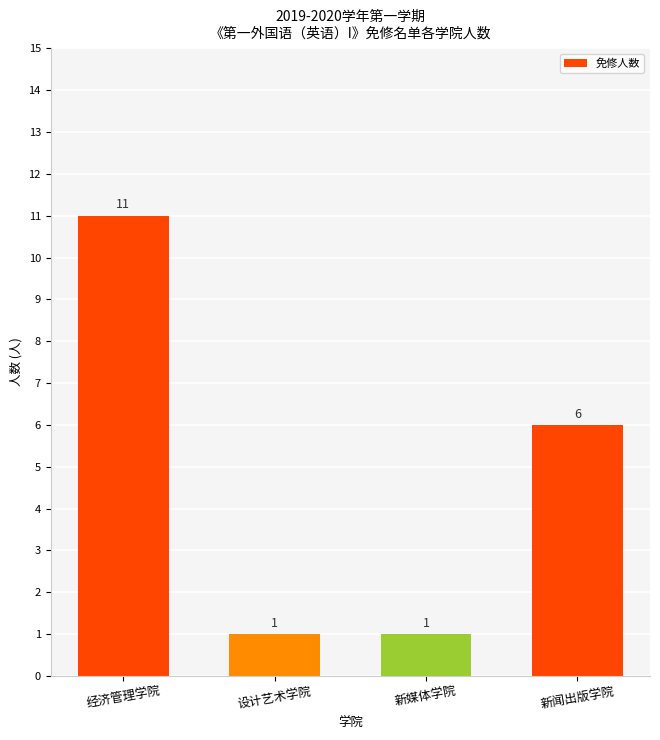

How many categories are shown in the chart?

4